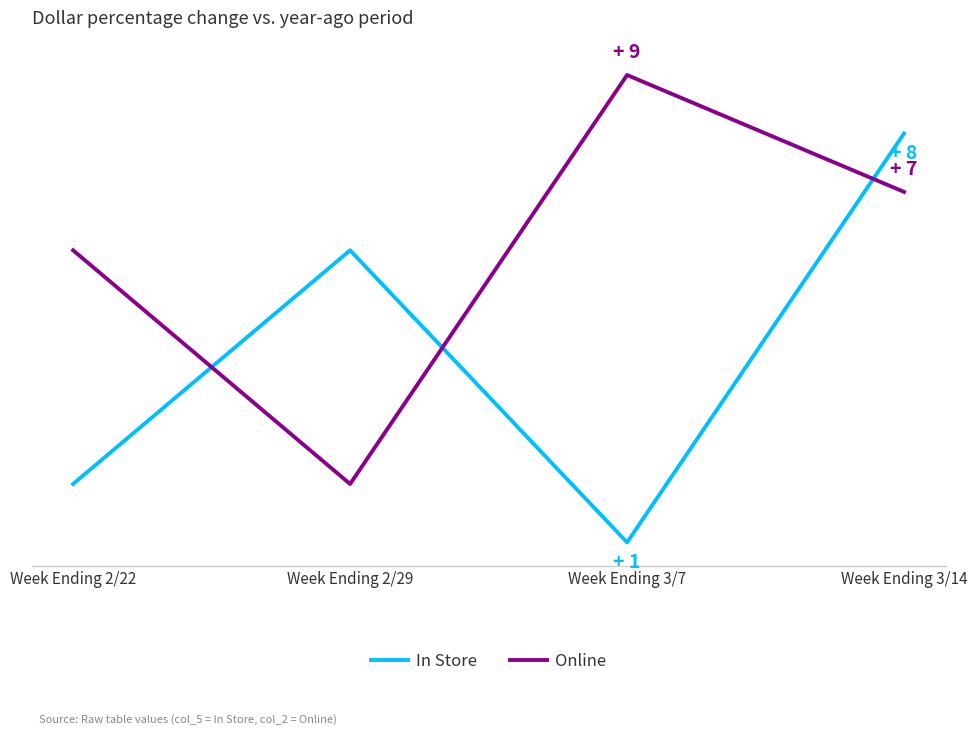

Which series changed the most between Week Ending 2/29 and Week Ending 3/7?

Online